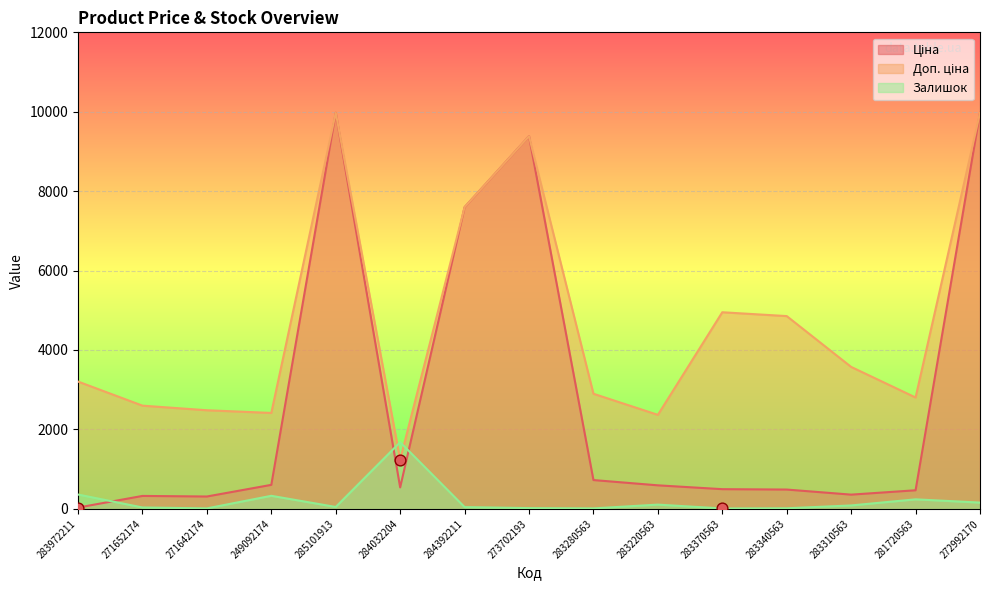

At how many categories does at least one series exceed 2271?

14